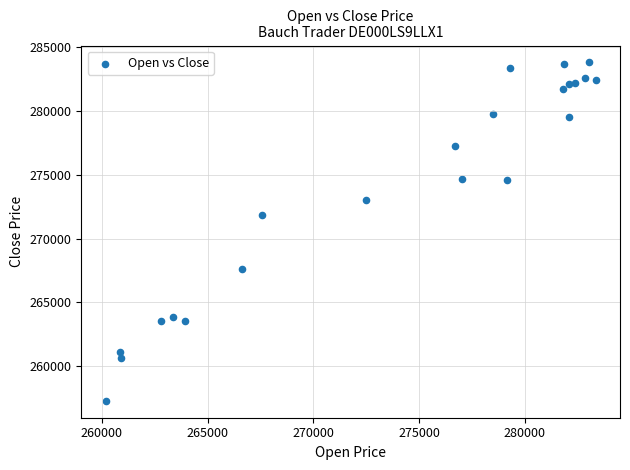

What Y value in the scatter plot is closest to 270551?

271822